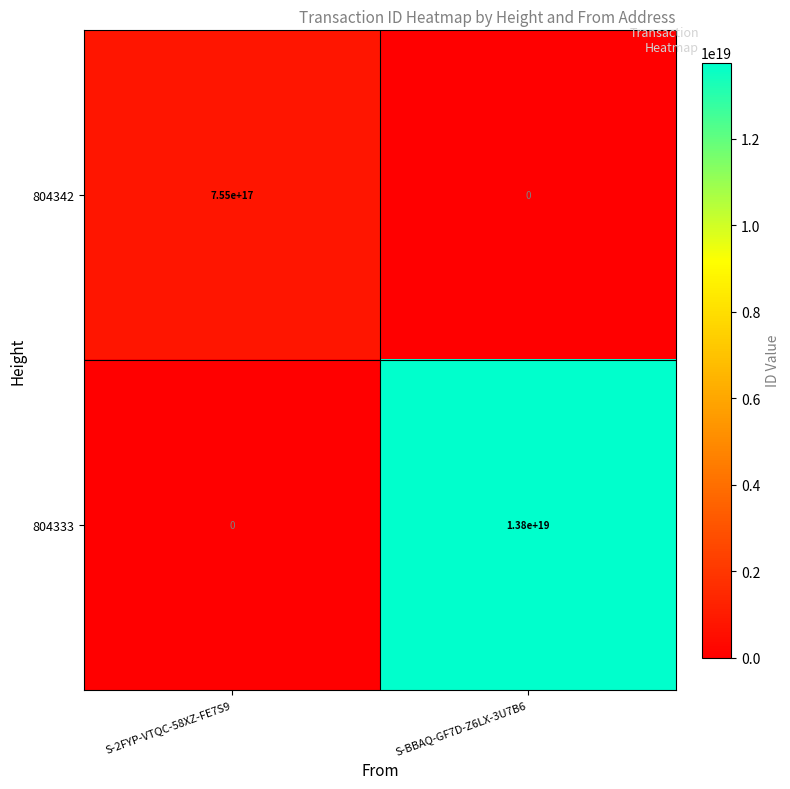

True or false: 804342 has a value of 755000000000000000 at S-2FYP-VTQC-58XZ-FE7S9.

True